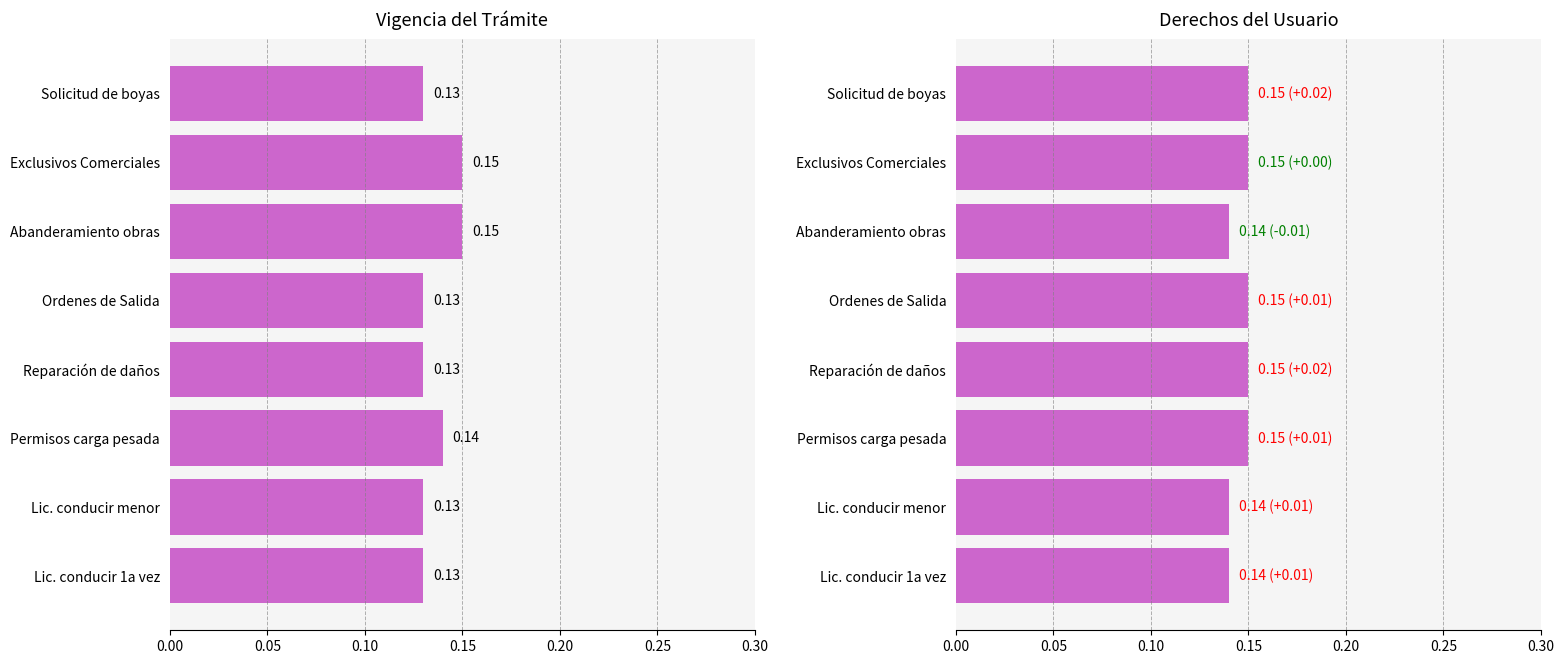

Reading right to left, transcribe all the data shown in this chart.

Vigencia (col_12): 0.1	0.1	0.1	0.1	0.1	0.1	0.1	0.1
Derechos del usuario (col_18): 0.1	0.1	0.1	0.1	0.1	0.1	0.1	0.1